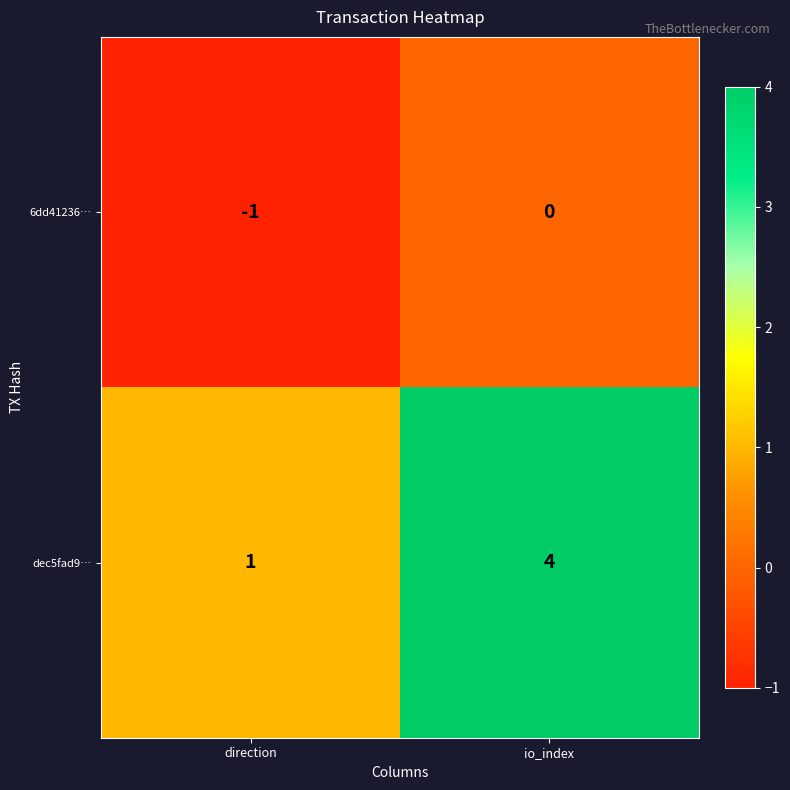

What is the difference between the maximum and minimum values in the dec5fad9… series?

3